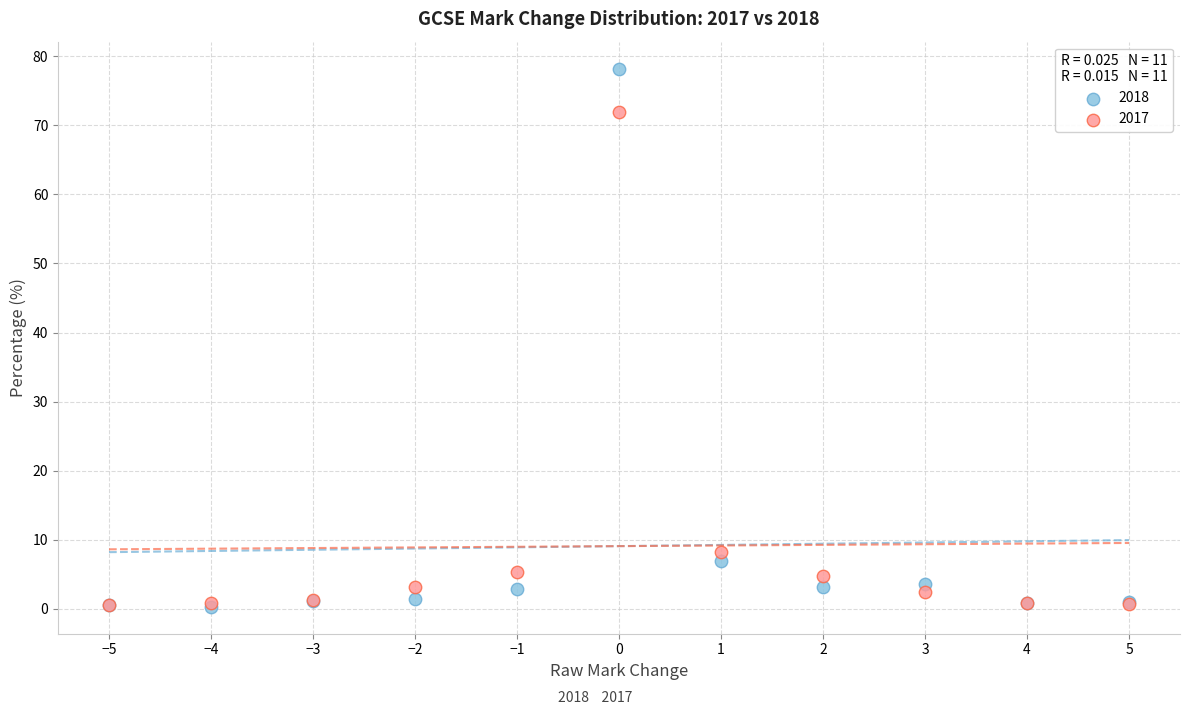

In the 2018 series, what Y value is closest to 39?

6.9